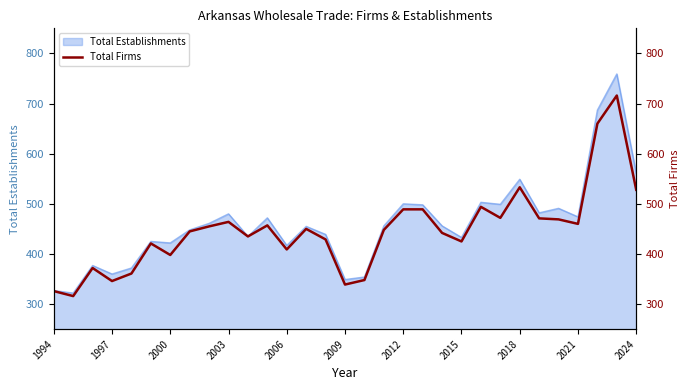

How many lines are shown in the chart?

1